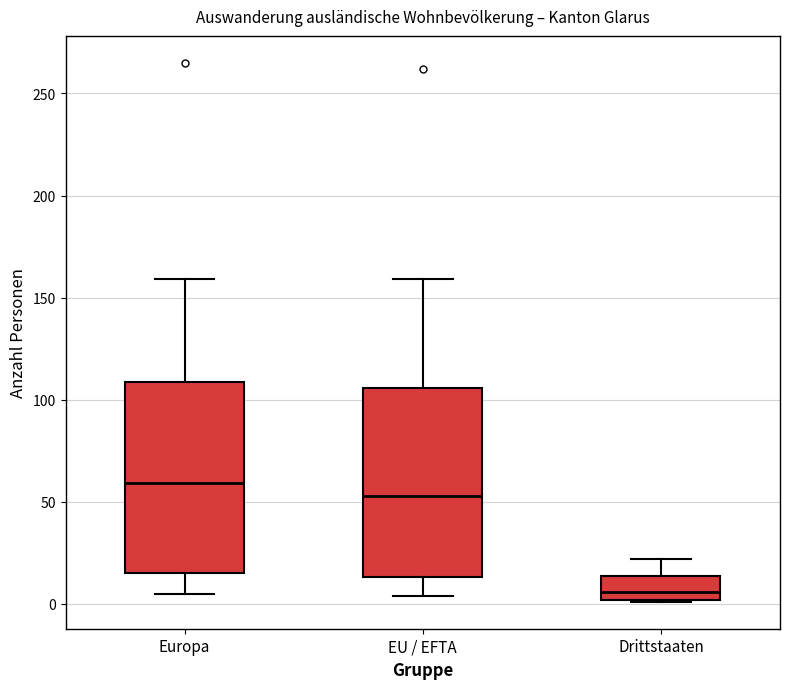

Where does the upper whisker of the box for Drittstaaten end on the y-axis? The values are not printed on the chart, so give them approximately, as read against the axis.

20